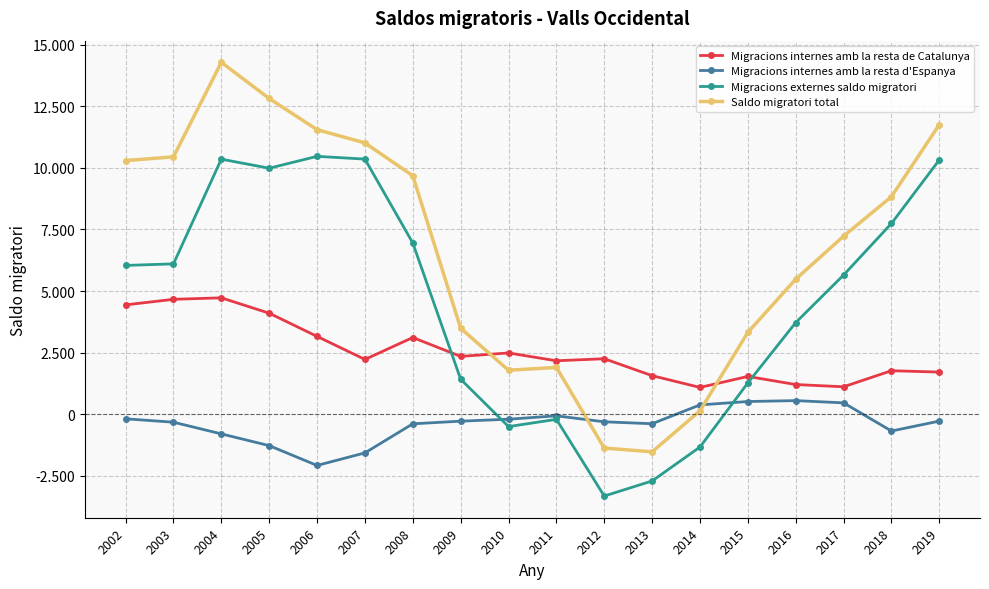

What are all the series names shown in the legend?

Migracions internes amb la resta de Catalunya, Migracions internes amb la resta d'Espanya, Migracions externes saldo migratori, Saldo migratori total